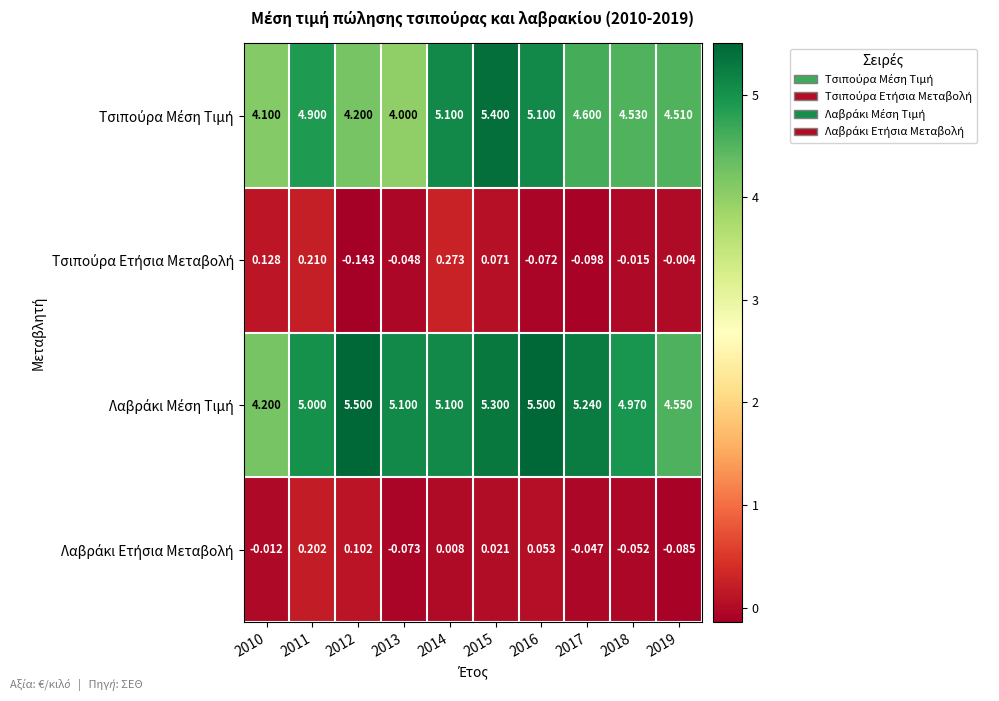

What is the total value across all series at 2017?

9.7